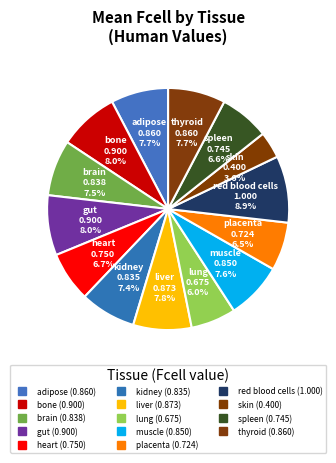

To the nearest percent, what is the difference between the largest and smallest slice percentages?

5%